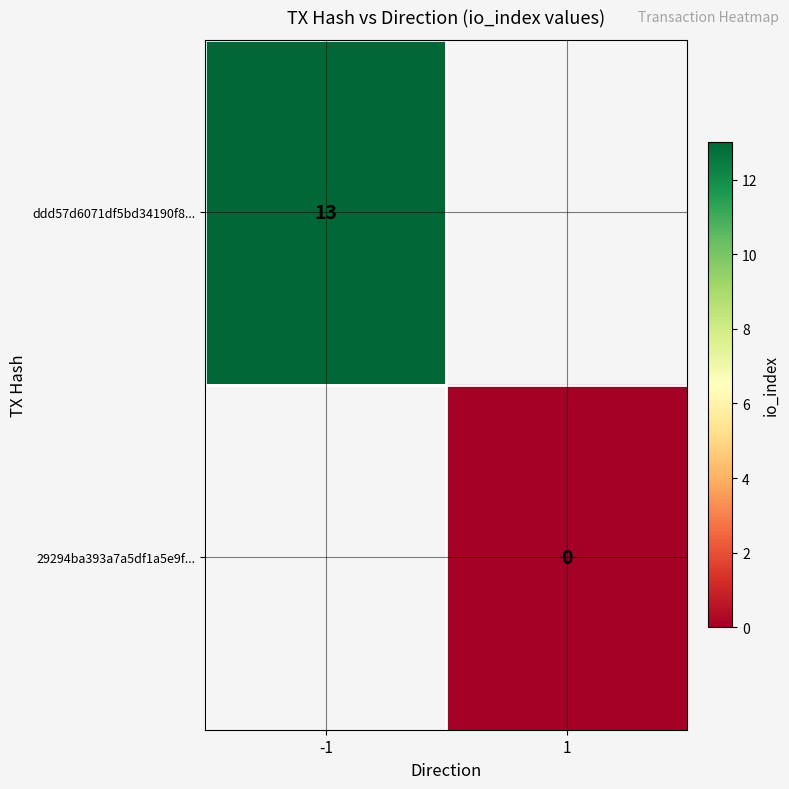

At how many categories does at least one series exceed 10?

1